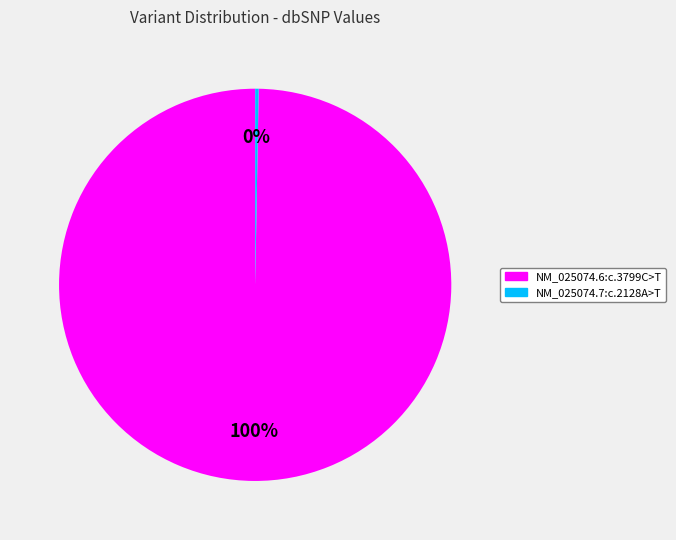

Which slice is the smallest?

NM_025074.7:c.2128A>T